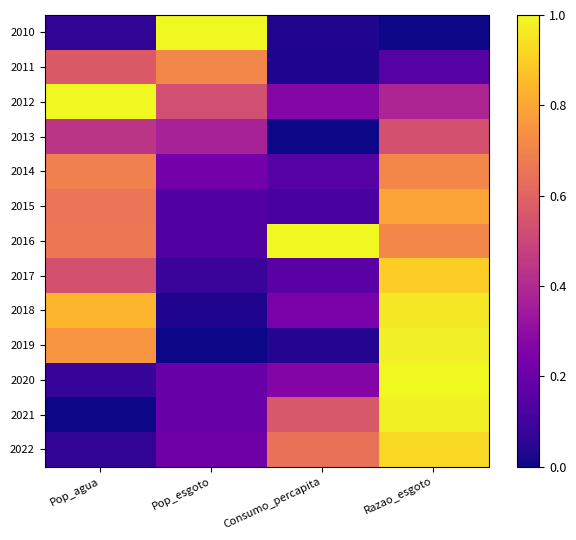

Rank the series at Consumo_percapita from lowest to highest value.

2013, 2011, 2010, 2019, 2015, 2014, 2017, 2018, 2020, 2012, 2021, 2022, 2016